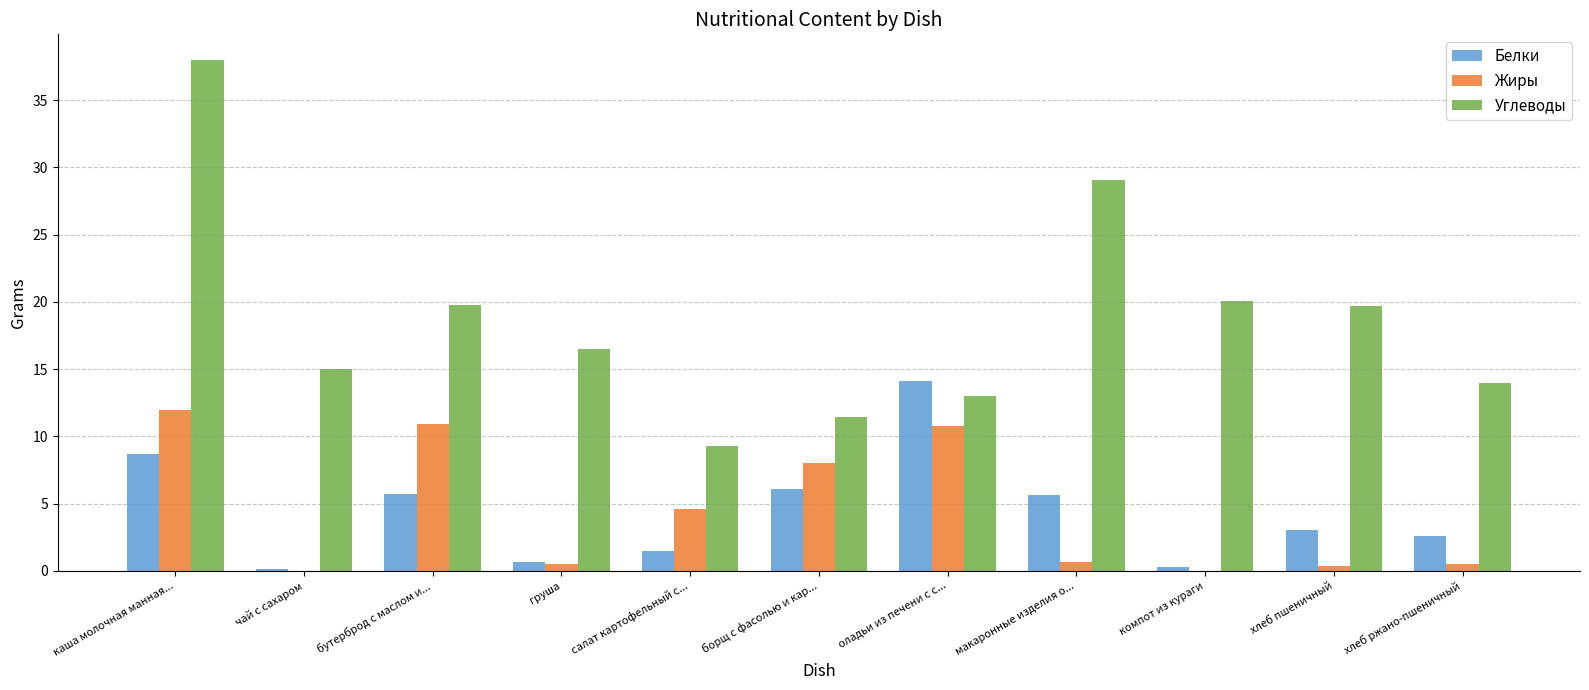

True or false: Белки has a value of 0.7 at хлеб пшеничный.

False